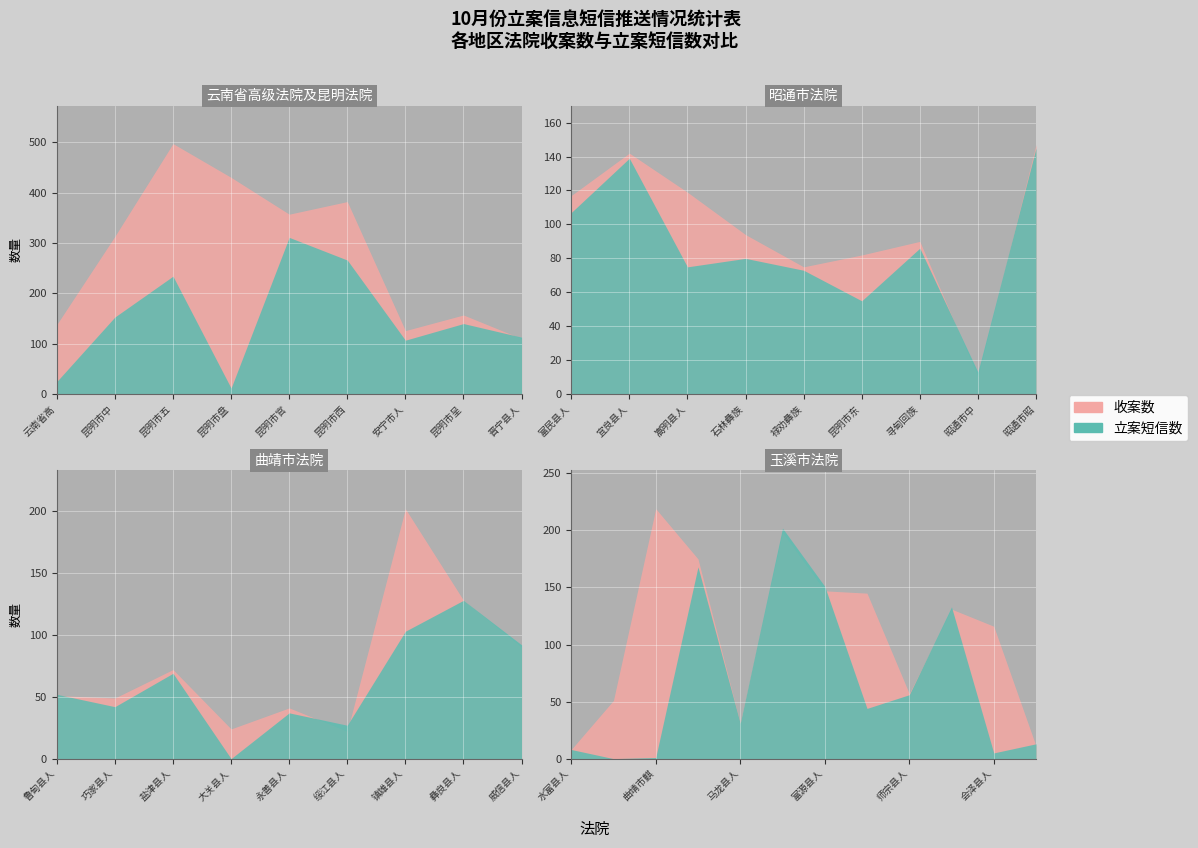

Reading right to left, list all the values displayed in this chart.

收案数: 玉溪市中级人民法院=11	会泽县人民法院=116	陆良县人民法院=131	师宗县人民法院=57	罗平县人民法院=145	富源县人民法院=147	宣威市人民法院=198	马龙县人民法院=31	沾益县人民法院=175	曲靖市麒麟区人民法院=219	曲靖市中级人民法院=51	水富县人民法院=8	威信县人民法院=90	彝良县人民法院=128	镇雄县人民法院=202	绥江县人民法院=22	永善县人民法院=41	大关县人民法院=24	盐津县人民法院=72	巧家县人民法院=49	鲁甸县人民法院=51	昭通市昭阳区人民法院=147	昭通市中级人民法院=10	寻甸回族彝族自治县人民法院=90	昆明市东川区人民法院=82	禄劝彝族苗族自治县人民法院=75	石林彝族自治县人民法院=94	嵩明县人民法院=119	宜良县人民法院=142	富民县人民法院=117	晋宁县人民法院=110	昆明市呈贡区人民法院=157	安宁市人民法院=126	昆明市西山区人民法院=382	昆明市官渡区人民法院=357	昆明市盘龙区人民法院=430	昆明市五华区人民法院=497	昆明市中级人民法院=313	云南省高级人民法院=138
立案短信数: 玉溪市中级人民法院=13	会泽县人民法院=5	陆良县人民法院=133	师宗县人民法院=56	罗平县人民法院=44	富源县人民法院=151	宣威市人民法院=202	马龙县人民法院=31	沾益县人民法院=168	曲靖市麒麟区人民法院=1	曲靖市中级人民法院=0	水富县人民法院=8	威信县人民法院=92	彝良县人民法院=128	镇雄县人民法院=103	绥江县人民法院=27	永善县人民法院=37	大关县人民法院=0	盐津县人民法院=69	巧家县人民法院=42	鲁甸县人民法院=52	昭通市昭阳区人民法院=145	昭通市中级人民法院=13	寻甸回族彝族自治县人民法院=86	昆明市东川区人民法院=55	禄劝彝族苗族自治县人民法院=73	石林彝族自治县人民法院=80	嵩明县人民法院=75	宜良县人民法院=139	富民县人民法院=107	晋宁县人民法院=113	昆明市呈贡区人民法院=140	安宁市人民法院=107	昆明市西山区人民法院=266	昆明市官渡区人民法院=311	昆明市盘龙区人民法院=12	昆明市五华区人民法院=234	昆明市中级人民法院=153	云南省高级人民法院=25